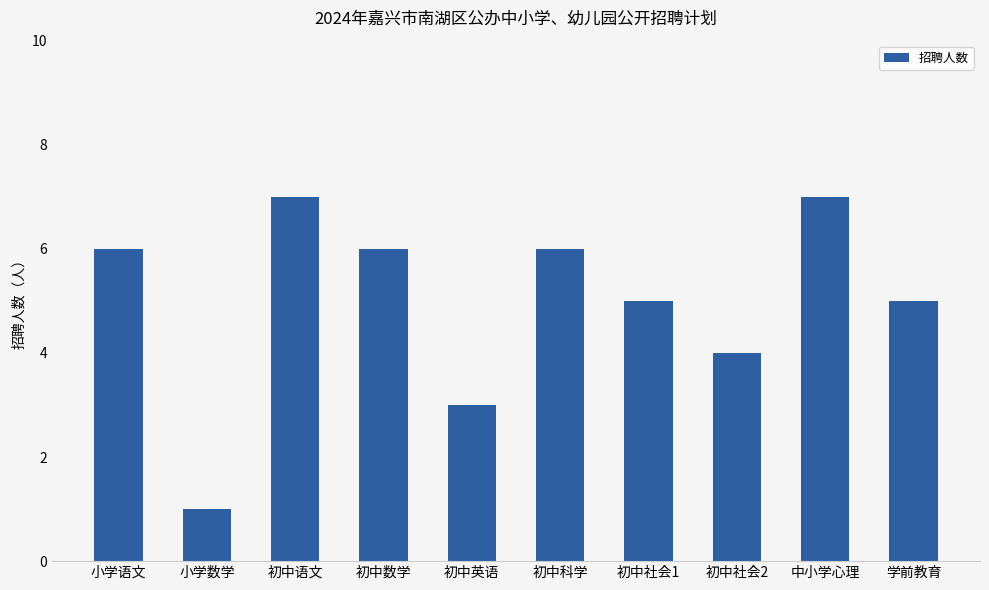

True or false: the data shows 4 at 初中科学.

False